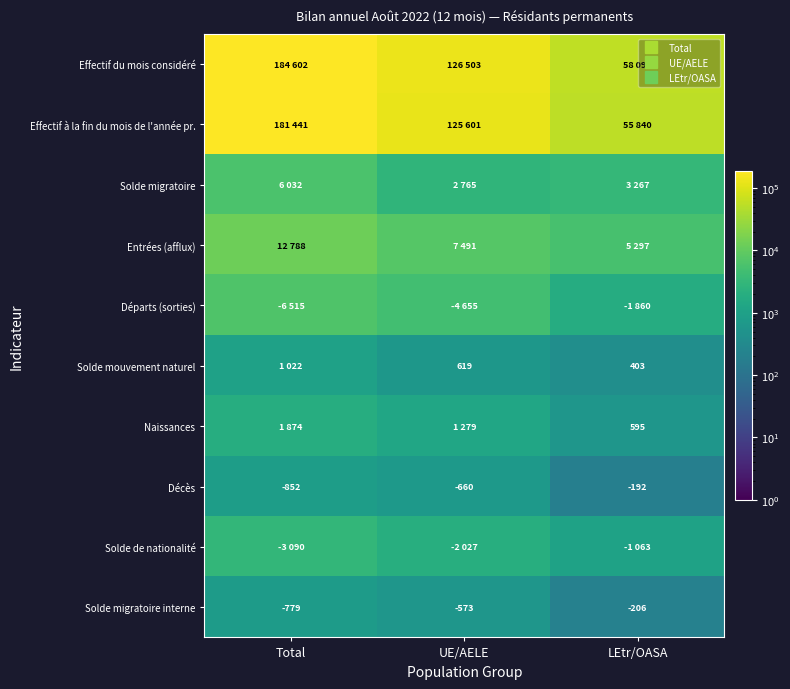

How many series are shown in this chart?

10